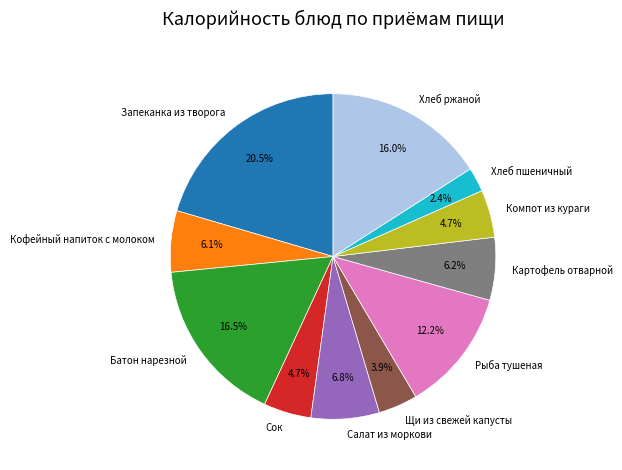

Between Картофель отварной and Сок, which is larger?

Картофель отварной